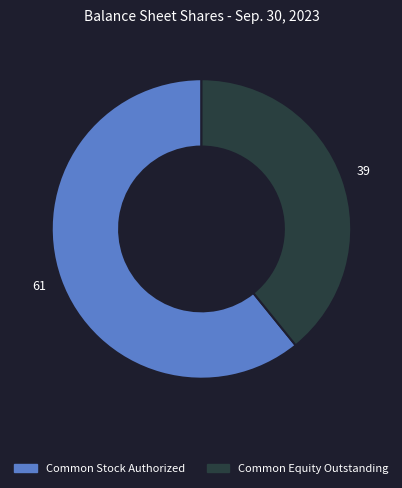

Between Common Stock Authorized and Common Equity Outstanding, which is larger?

Common Stock Authorized